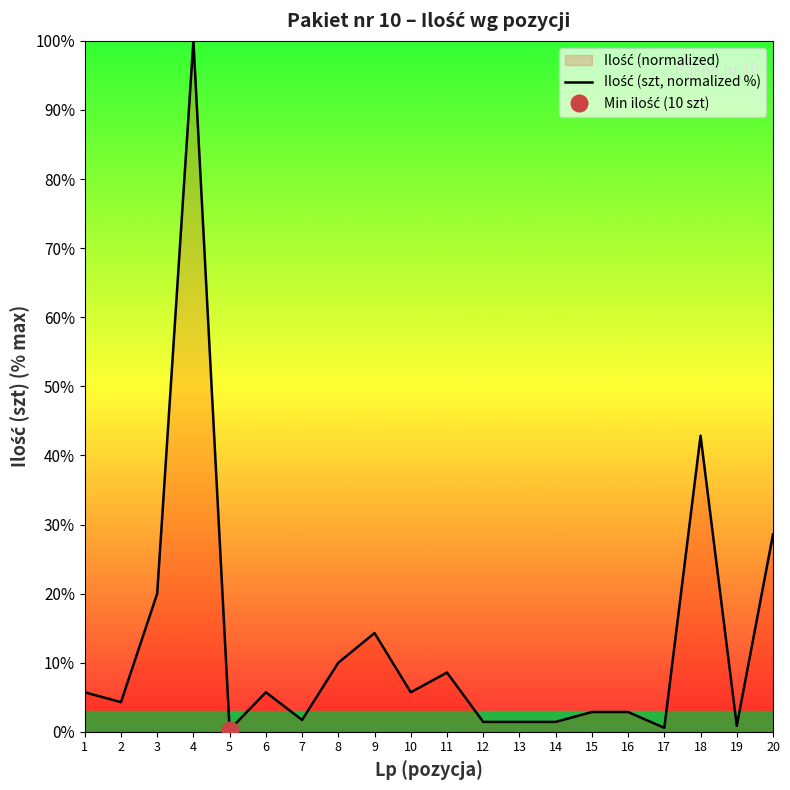

True or false: the data shows 2.2 at 10.

False